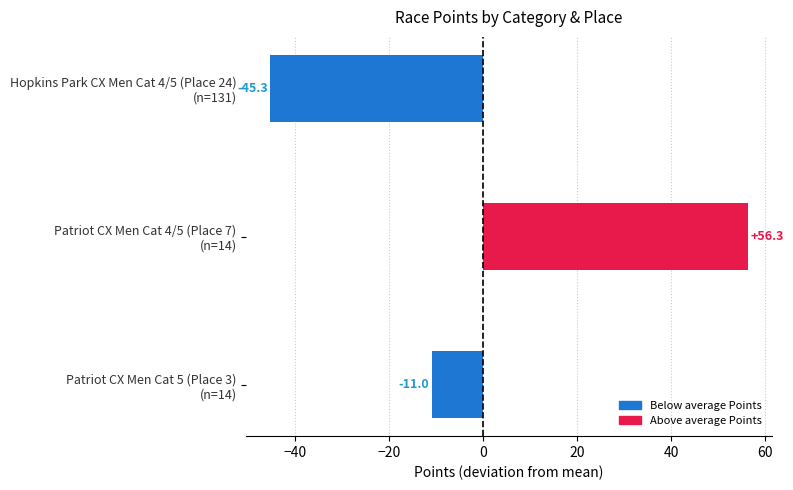

What is the difference between the maximum and second lowest values?

67.3